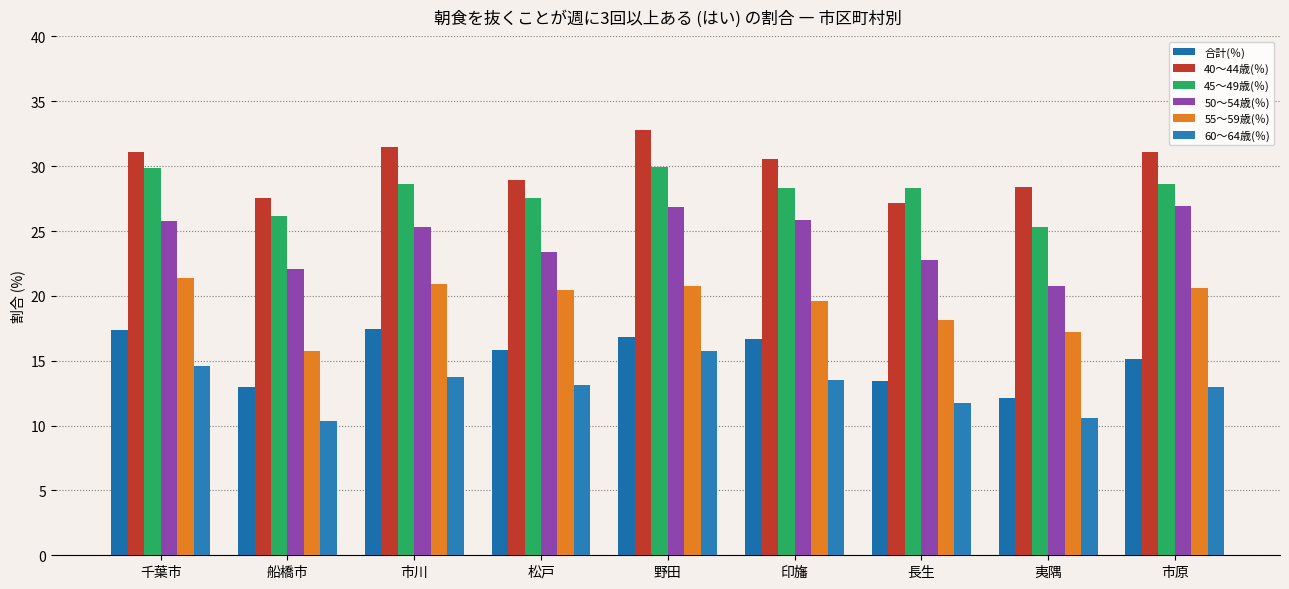

Which series has the largest range (max minus min)?

50～54歳(％)